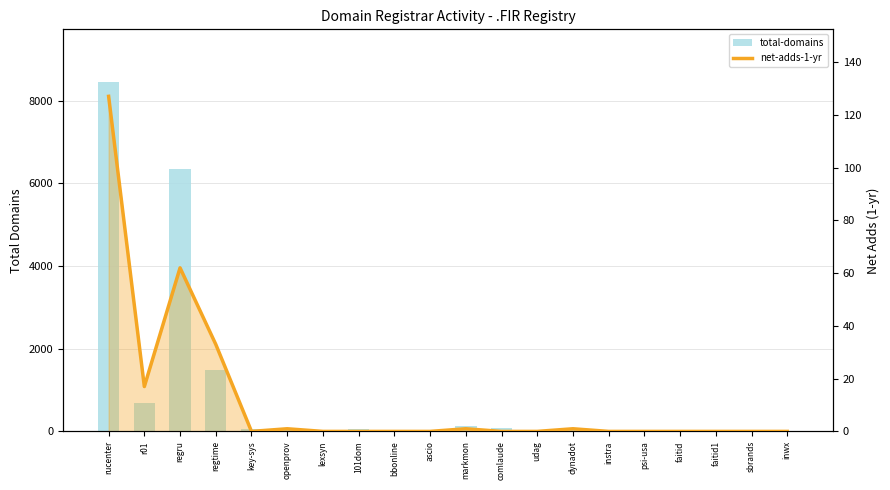

List the series in order of their overall mean, lowest first.

net-adds-1-yr, total-domains